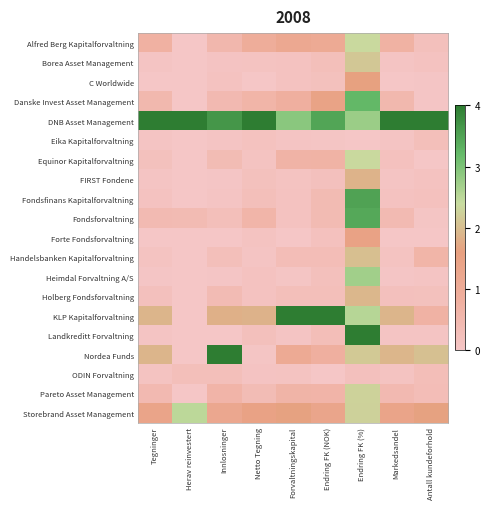

Reading left to right, what are all the values shown in this chart?

Alfred Berg Kapitalforvaltning: Tegninger=0.7	Herav reinvestert=0.0	Innlosninger=0.5	Netto Tegning=0.9	Forvaltningskapital=1.2	Endring FK (NOK)=1.1	Endring FK (%)=2.4	Markedsandel=0.7	Antall kundeforhold=0.2
Borea Asset Management: Tegninger=0.0	Herav reinvestert=0.0	Innlosninger=0.1	Netto Tegning=0.1	Forvaltningskapital=0.1	Endring FK (NOK)=0.2	Endring FK (%)=2.1	Markedsandel=0.0	Antall kundeforhold=0.1
C Worldwide: Tegninger=0.0	Herav reinvestert=0.0	Innlosninger=0.1	Netto Tegning=0.0	Forvaltningskapital=0.1	Endring FK (NOK)=0.2	Endring FK (%)=1.6	Markedsandel=0.0	Antall kundeforhold=0.0
Danske Invest Asset Management: Tegninger=0.5	Herav reinvestert=0.0	Innlosninger=0.5	Netto Tegning=0.6	Forvaltningskapital=0.8	Endring FK (NOK)=1.4	Endring FK (%)=3.2	Markedsandel=0.5	Antall kundeforhold=0.0
DNB Asset Management: Tegninger=4.0	Herav reinvestert=4.0	Innlosninger=3.7	Netto Tegning=4.0	Forvaltningskapital=2.9	Endring FK (NOK)=3.5	Endring FK (%)=2.8	Markedsandel=4.0	Antall kundeforhold=4.0
Eika Kapitalforvaltning: Tegninger=0.1	Herav reinvestert=0.0	Innlosninger=0.1	Netto Tegning=0.1	Forvaltningskapital=0.1	Endring FK (NOK)=0.0	Endring FK (%)=0.0	Markedsandel=0.1	Antall kundeforhold=0.3
Equinor Kapitalforvaltning: Tegninger=0.2	Herav reinvestert=0.0	Innlosninger=0.4	Netto Tegning=0.1	Forvaltningskapital=0.7	Endring FK (NOK)=0.7	Endring FK (%)=2.4	Markedsandel=0.2	Antall kundeforhold=0.0
FIRST Fondene: Tegninger=0.1	Herav reinvestert=0.0	Innlosninger=0.0	Netto Tegning=0.2	Forvaltningskapital=0.1	Endring FK (NOK)=0.2	Endring FK (%)=1.9	Markedsandel=0.1	Antall kundeforhold=0.1
Fondsfinans Kapitalforvaltning: Tegninger=0.1	Herav reinvestert=0.0	Innlosninger=0.1	Netto Tegning=0.2	Forvaltningskapital=0.1	Endring FK (NOK)=0.4	Endring FK (%)=3.5	Markedsandel=0.1	Antall kundeforhold=0.2
Fondsforvaltning: Tegninger=0.4	Herav reinvestert=0.4	Innlosninger=0.3	Netto Tegning=0.6	Forvaltningskapital=0.1	Endring FK (NOK)=0.4	Endring FK (%)=3.4	Markedsandel=0.4	Antall kundeforhold=0.0
Forte Fondsforvaltning: Tegninger=0.0	Herav reinvestert=0.0	Innlosninger=0.0	Netto Tegning=0.1	Forvaltningskapital=0.0	Endring FK (NOK)=0.2	Endring FK (%)=1.5	Markedsandel=0.0	Antall kundeforhold=0.0
Handelsbanken Kapitalforvaltning: Tegninger=0.1	Herav reinvestert=0.0	Innlosninger=0.3	Netto Tegning=0.1	Forvaltningskapital=0.3	Endring FK (NOK)=0.3	Endring FK (%)=2.0	Markedsandel=0.1	Antall kundeforhold=0.6
Heimdal Forvaltning A/S: Tegninger=0.0	Herav reinvestert=0.0	Innlosninger=0.0	Netto Tegning=0.1	Forvaltningskapital=0.0	Endring FK (NOK)=0.2	Endring FK (%)=2.7	Markedsandel=0.0	Antall kundeforhold=0.1
Holberg Fondsforvaltning: Tegninger=0.2	Herav reinvestert=0.0	Innlosninger=0.4	Netto Tegning=0.1	Forvaltningskapital=0.3	Endring FK (NOK)=0.3	Endring FK (%)=1.9	Markedsandel=0.2	Antall kundeforhold=0.2
KLP Kapitalforvaltning: Tegninger=1.9	Herav reinvestert=0.0	Innlosninger=1.8	Netto Tegning=1.9	Forvaltningskapital=4.0	Endring FK (NOK)=4.0	Endring FK (%)=2.5	Markedsandel=1.9	Antall kundeforhold=0.7
Landkreditt Forvaltning: Tegninger=0.1	Herav reinvestert=0.0	Innlosninger=0.0	Netto Tegning=0.2	Forvaltningskapital=0.0	Endring FK (NOK)=0.3	Endring FK (%)=4.0	Markedsandel=0.1	Antall kundeforhold=0.1
Nordea Funds: Tegninger=1.9	Herav reinvestert=0.0	Innlosninger=4.0	Netto Tegning=0.0	Forvaltningskapital=1.1	Endring FK (NOK)=0.8	Endring FK (%)=2.2	Markedsandel=1.9	Antall kundeforhold=2.0
ODIN Forvaltning: Tegninger=0.1	Herav reinvestert=0.3	Innlosninger=0.2	Netto Tegning=0.1	Forvaltningskapital=0.1	Endring FK (NOK)=0.0	Endring FK (%)=0.2	Markedsandel=0.1	Antall kundeforhold=0.3
Pareto Asset Management: Tegninger=0.4	Herav reinvestert=0.0	Innlosninger=0.6	Netto Tegning=0.3	Forvaltningskapital=0.7	Endring FK (NOK)=0.6	Endring FK (%)=2.3	Markedsandel=0.4	Antall kundeforhold=0.3
Storebrand Asset Management: Tegninger=1.4	Herav reinvestert=2.5	Innlosninger=1.2	Netto Tegning=1.5	Forvaltningskapital=1.6	Endring FK (NOK)=1.3	Endring FK (%)=2.3	Markedsandel=1.4	Antall kundeforhold=1.6